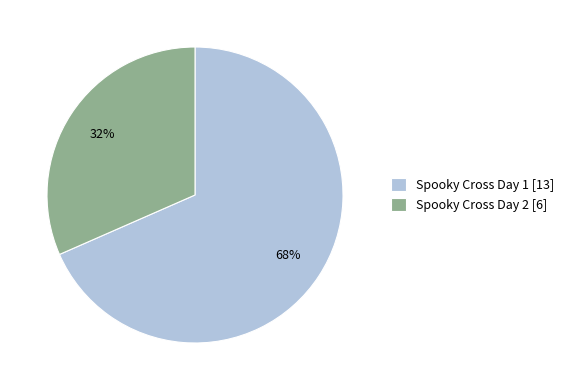

Is the sum of Spooky Cross Day 1 and Spooky Cross Day 2 greater than half?

Yes